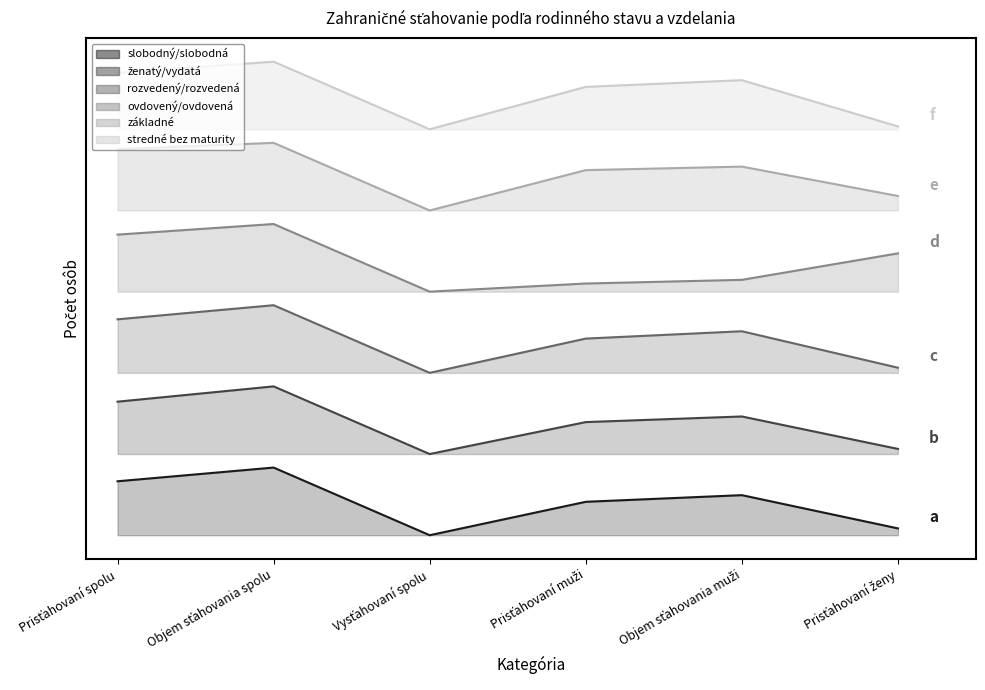

What is the minimum value for základné?

4.8